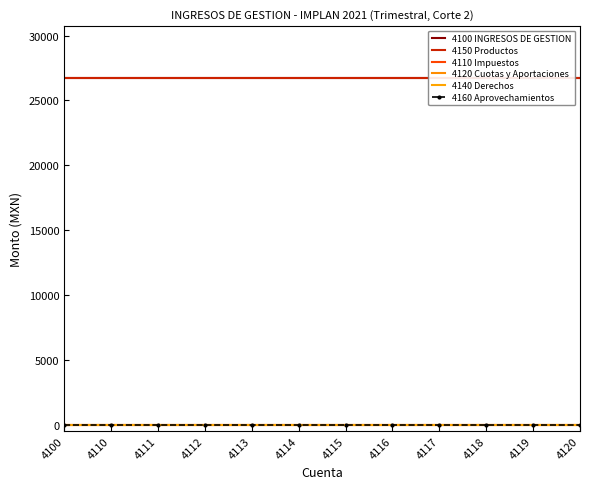

At how many categories does at least one series exceed 21785?

12